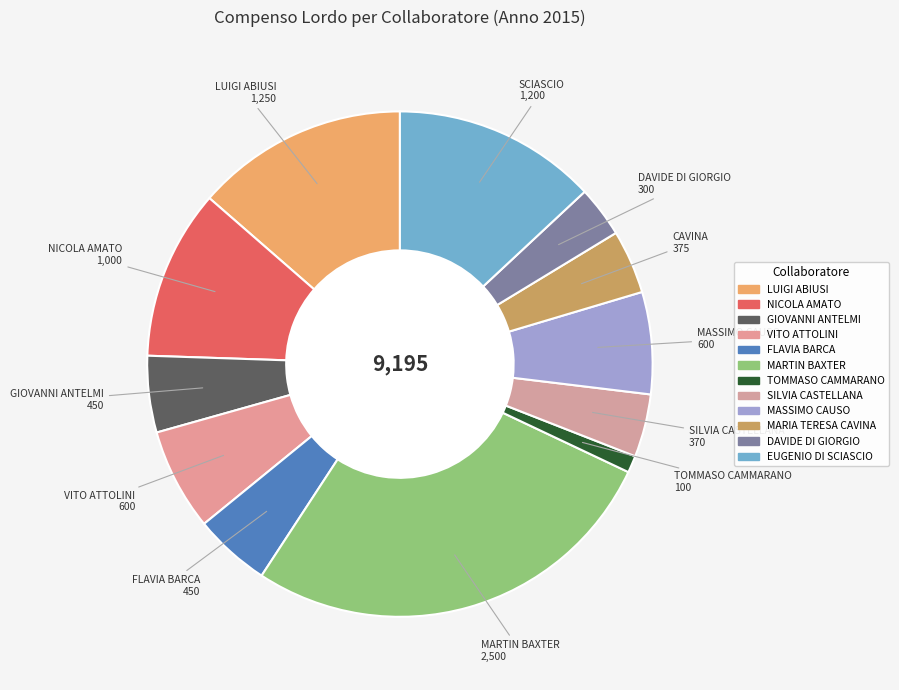

Count the number of slices in the pie.

12